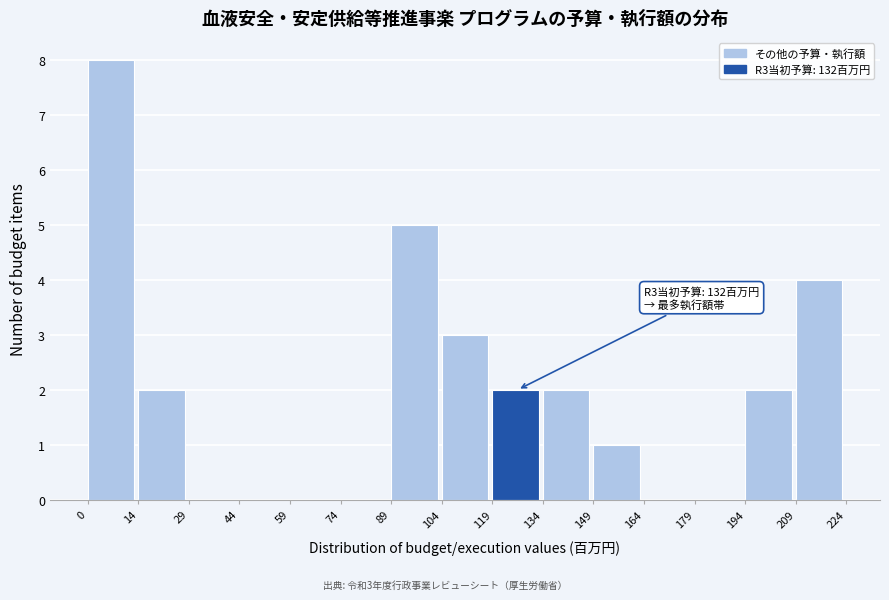

Which range on the x-axis has the tallest bar?

0 to 14